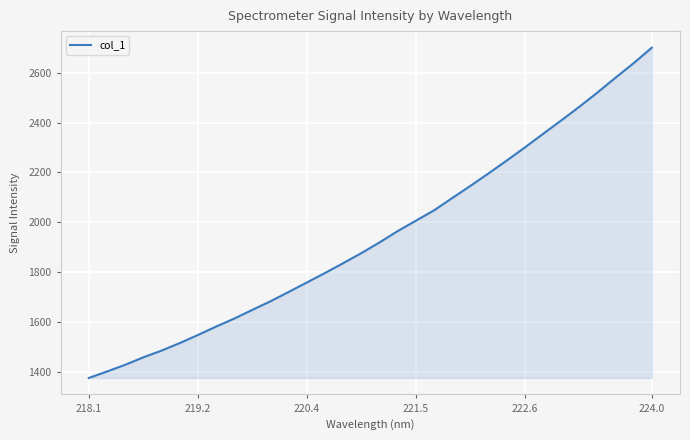

What is the smallest value displayed?

1374.0